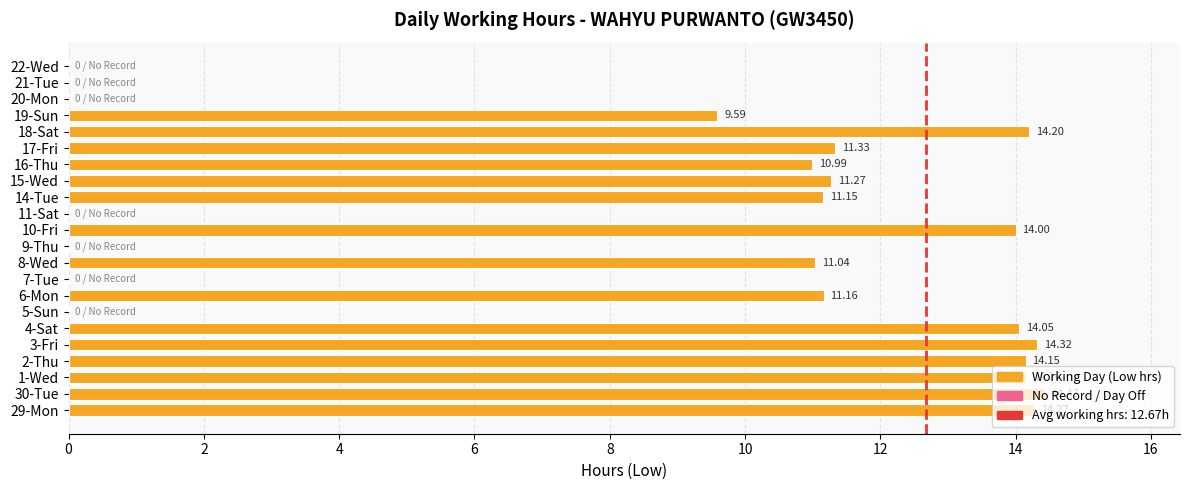

What is the sum of all values?

190.1